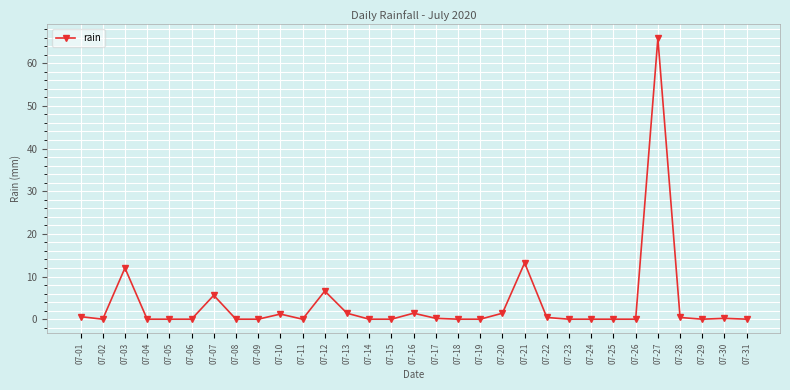

At which label is the value closest to 32?

07-21